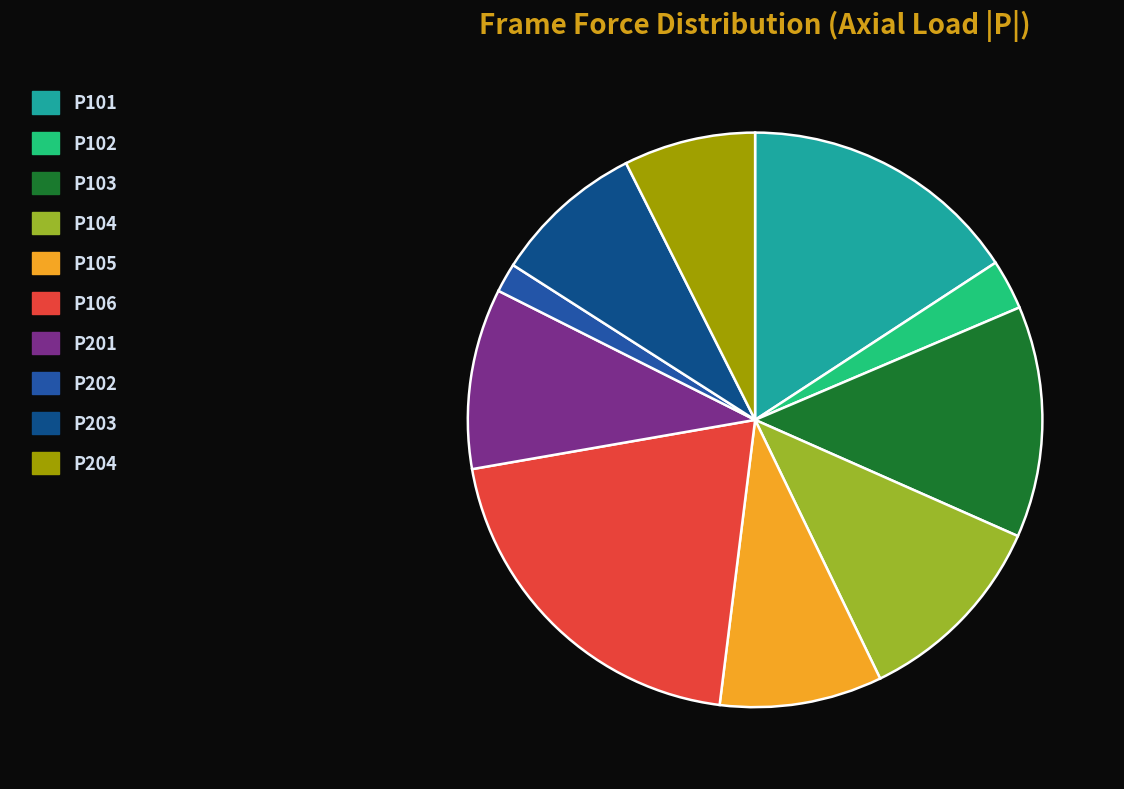

What is the smallest slice in the pie chart?

P202